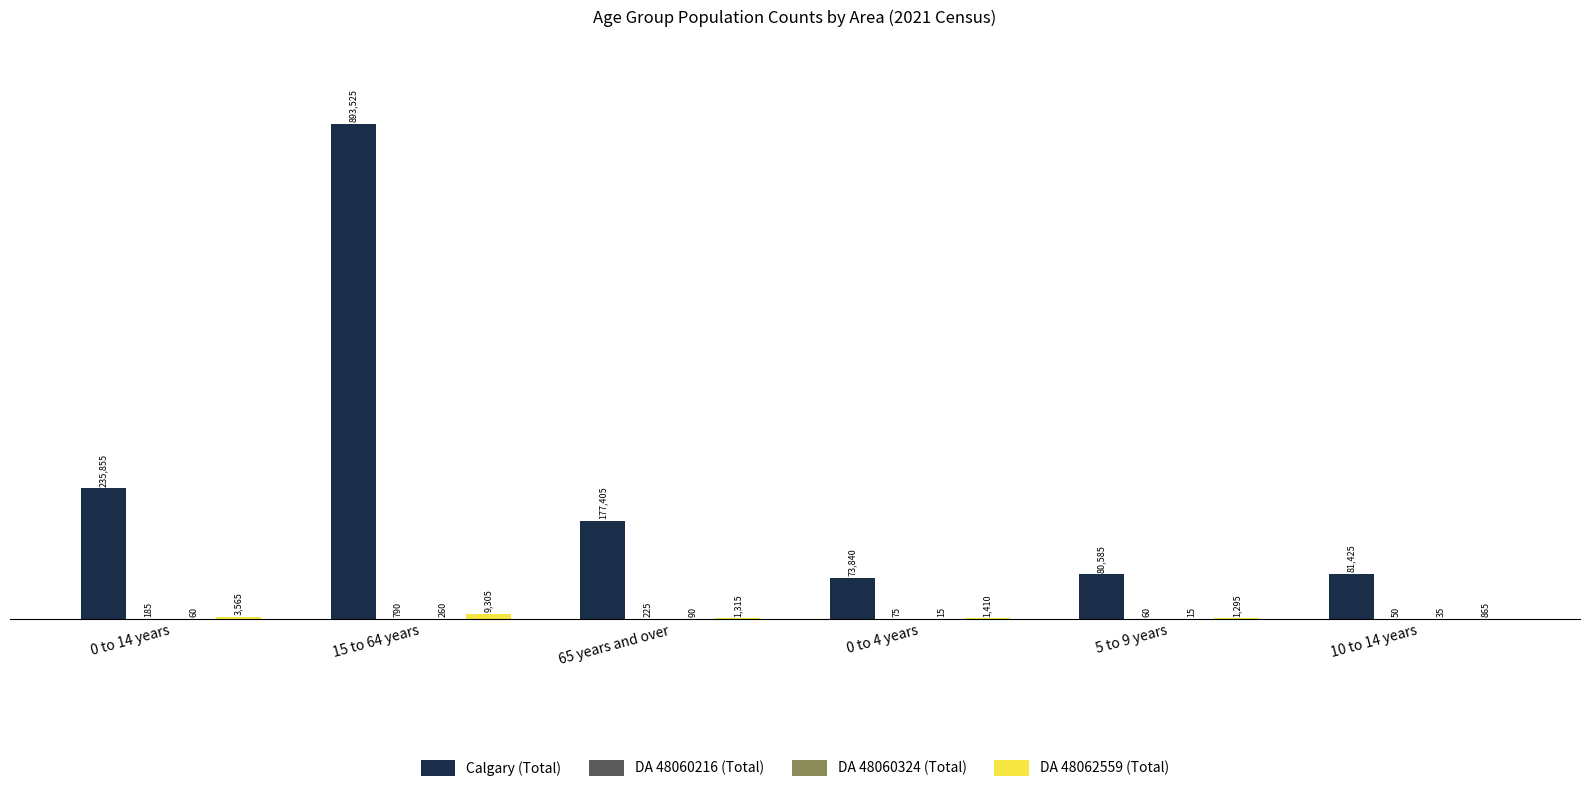

What is the total value across all series at 10 to 14 years?

82375